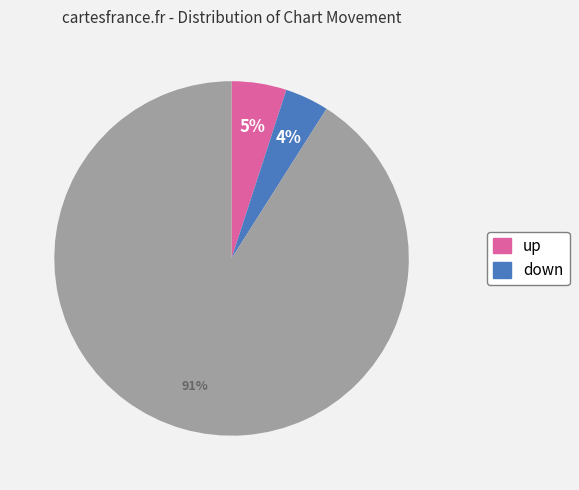

How many slices are in this pie chart?

3